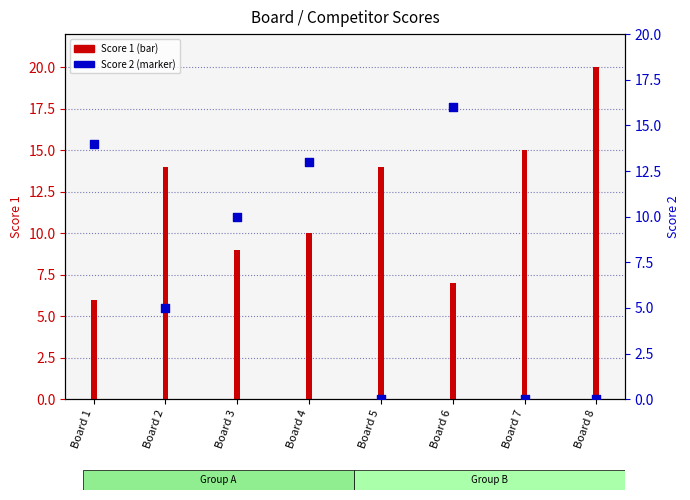

At which category is the sum across all series the highest?

Board 4